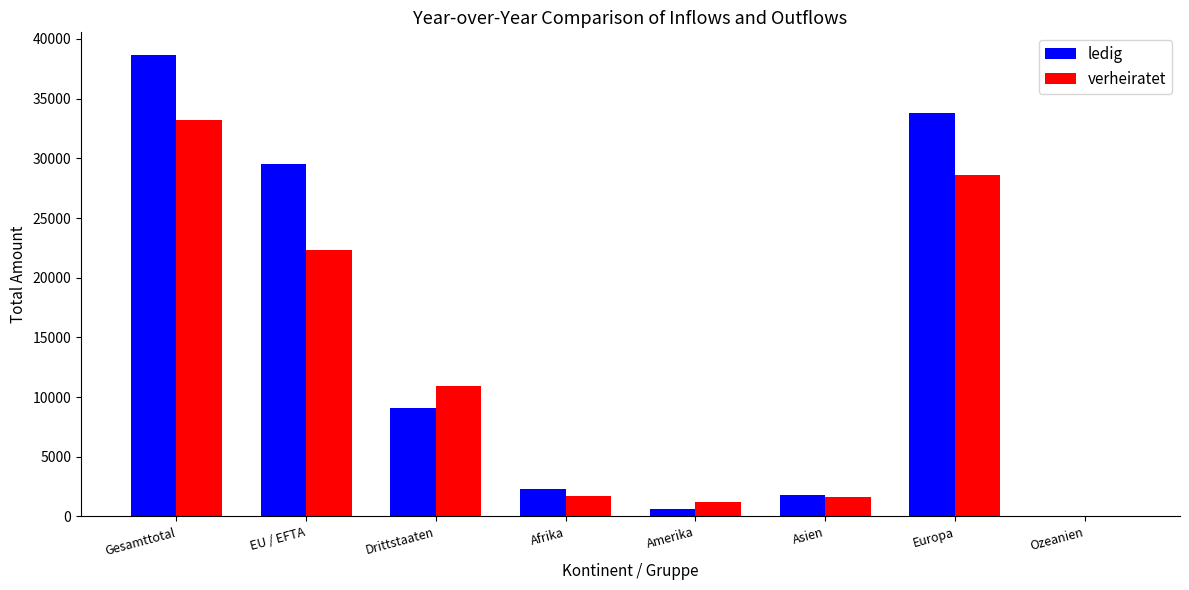

Which series changed the most between Amerika and Europa?

ledig